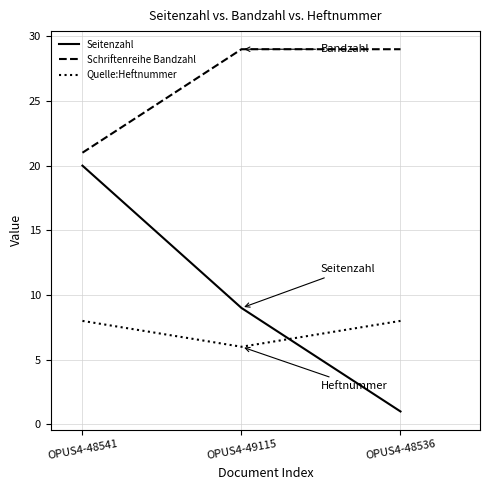

Reading left to right, extract all data points from this chart.

Seitenzahl: OPUS4-48541=20	OPUS4-49115=9	OPUS4-48536=1
Schriftenreihe Bandzahl: OPUS4-48541=21	OPUS4-49115=29	OPUS4-48536=29
Quelle:Heftnummer: OPUS4-48541=8	OPUS4-49115=6	OPUS4-48536=8